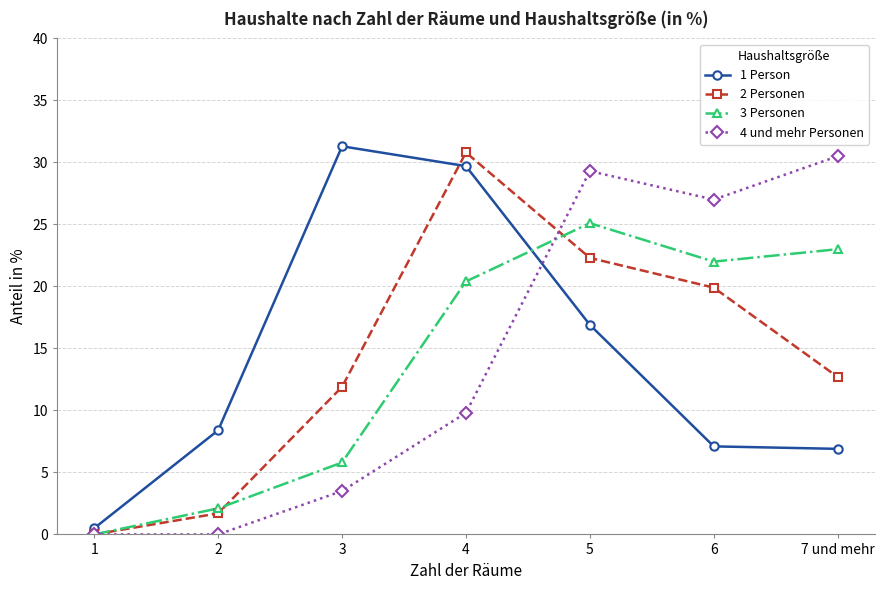

At which category does the chart reach its peak across all series?

3